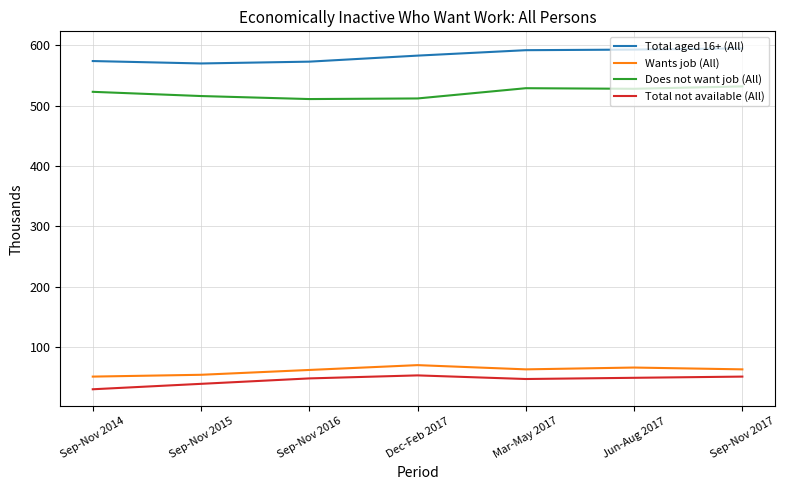

True or false: Does not want job (All) has more than 1 points higher than both neighbors.

False